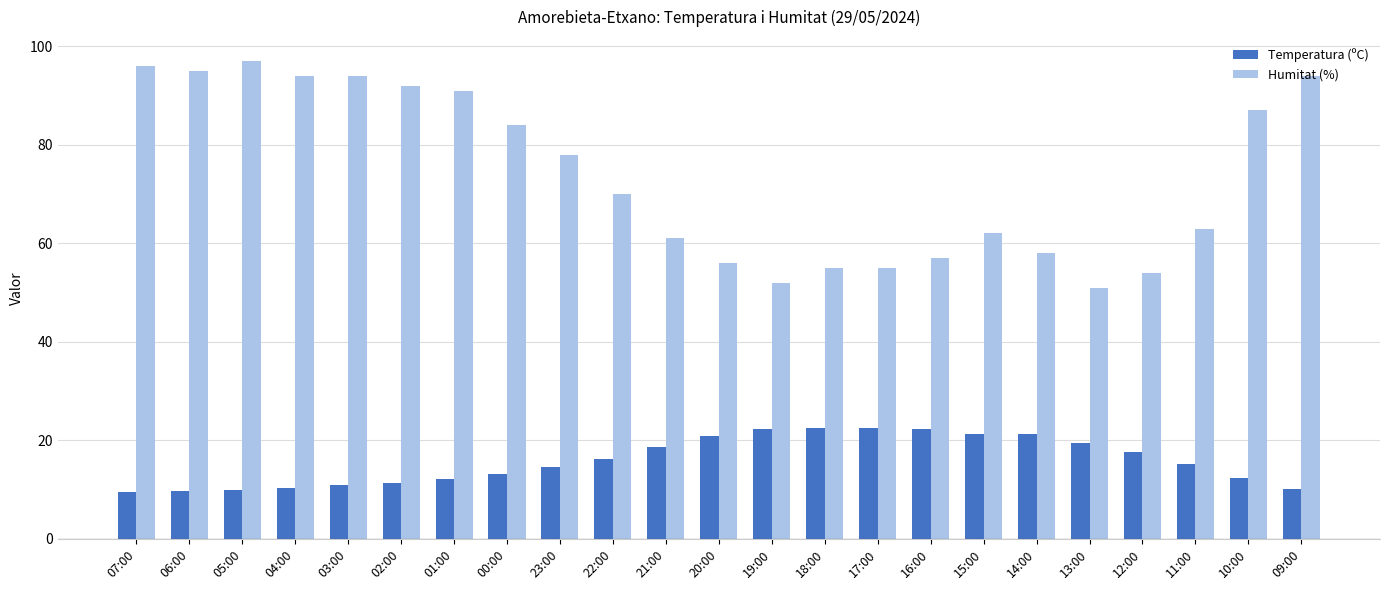

Which series has the widest spread of values?

Humitat (%)